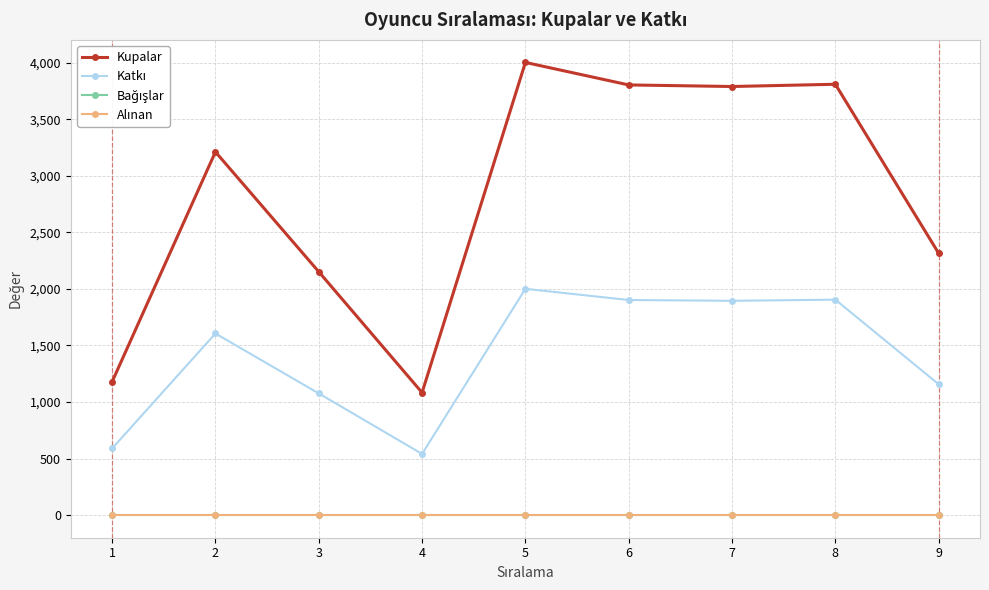

What is the approximate value of Katkı at 6, to the nearest 10?

1900